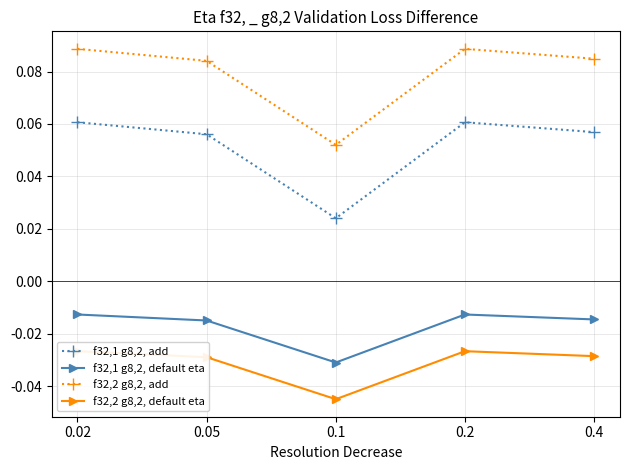

What is the difference between the highest and lowest values at 0.2?

0.1